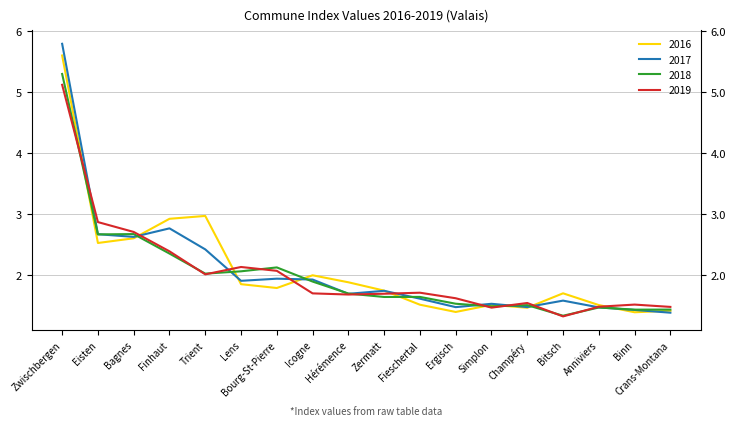

At which category is the sum across all series the highest?

Zwischbergen